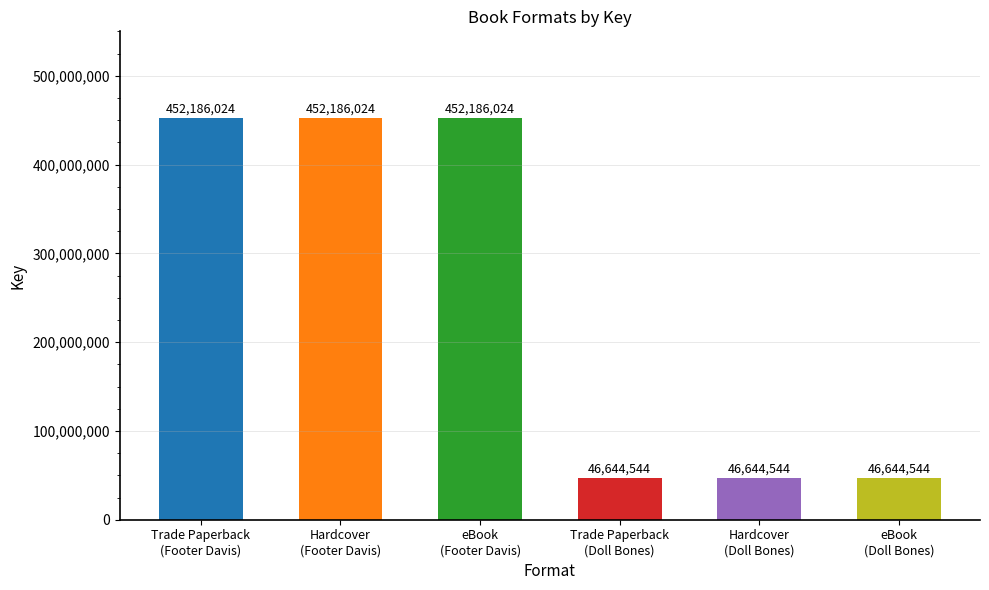

What is the smallest value displayed?

46644544